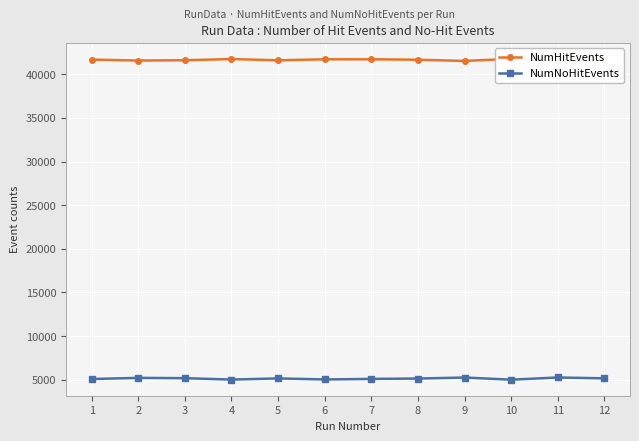

Reading left to right, list all the values displayed in this chart.

NumHitEvents: 41682	41576	41609	41748	41602	41717	41720	41668	41531	41767	41515	41633
NumNoHitEvents: 5073	5202	5168	5007	5143	5022	5085	5127	5243	4996	5248	5150